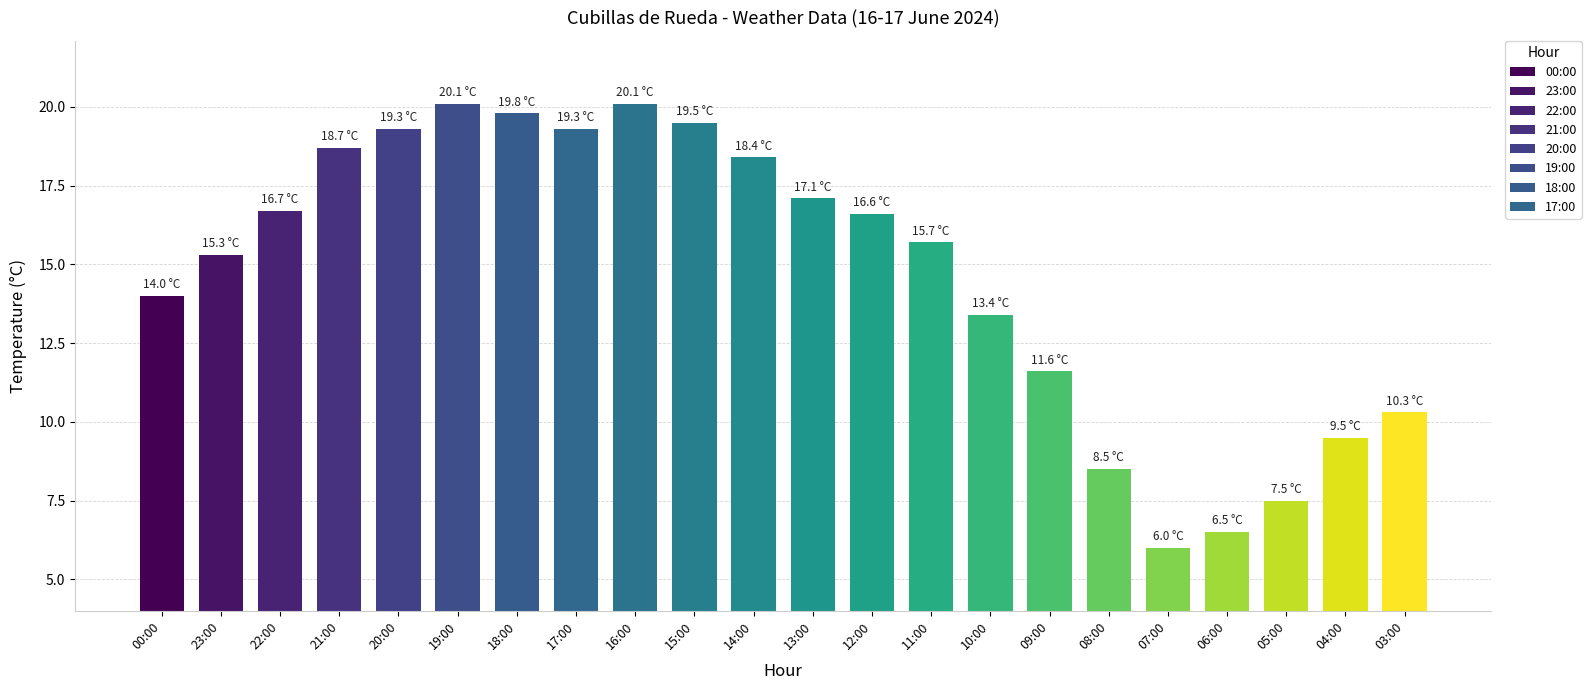

What position from the left is 04:00?

21